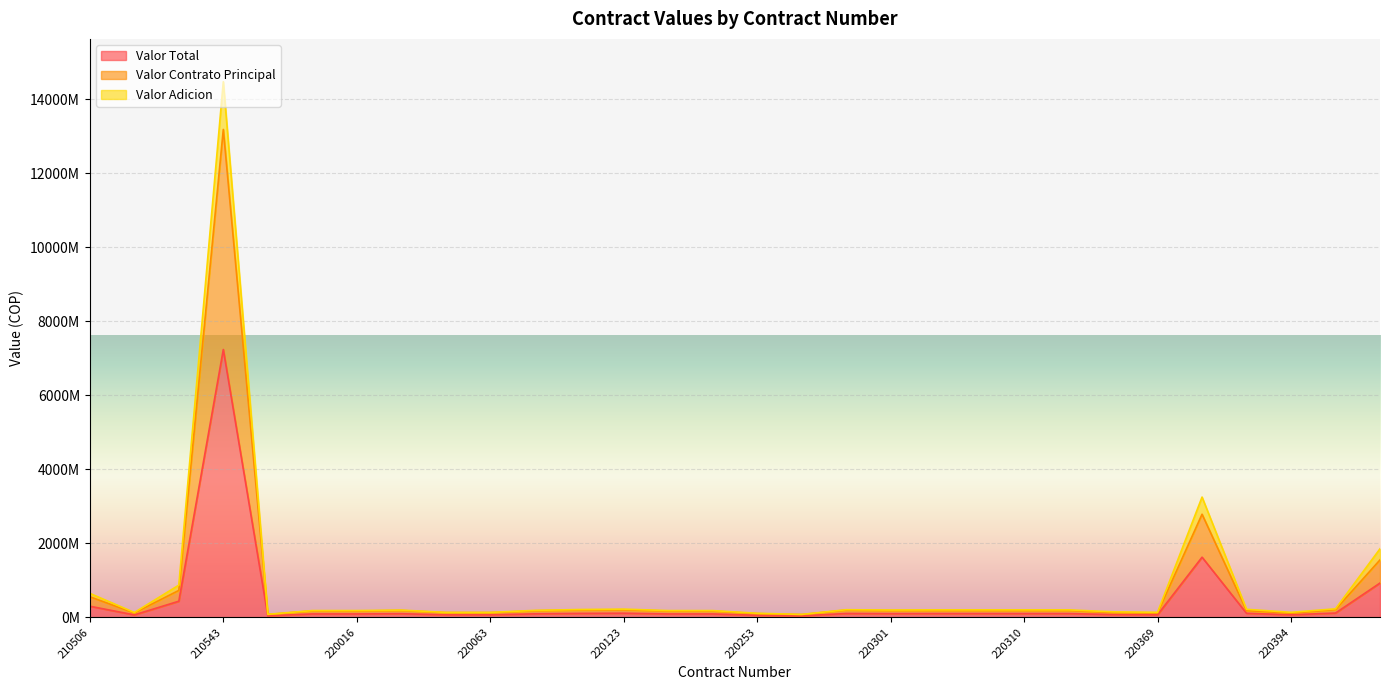

What is the difference between the highest and lowest values at 220287?

102563067